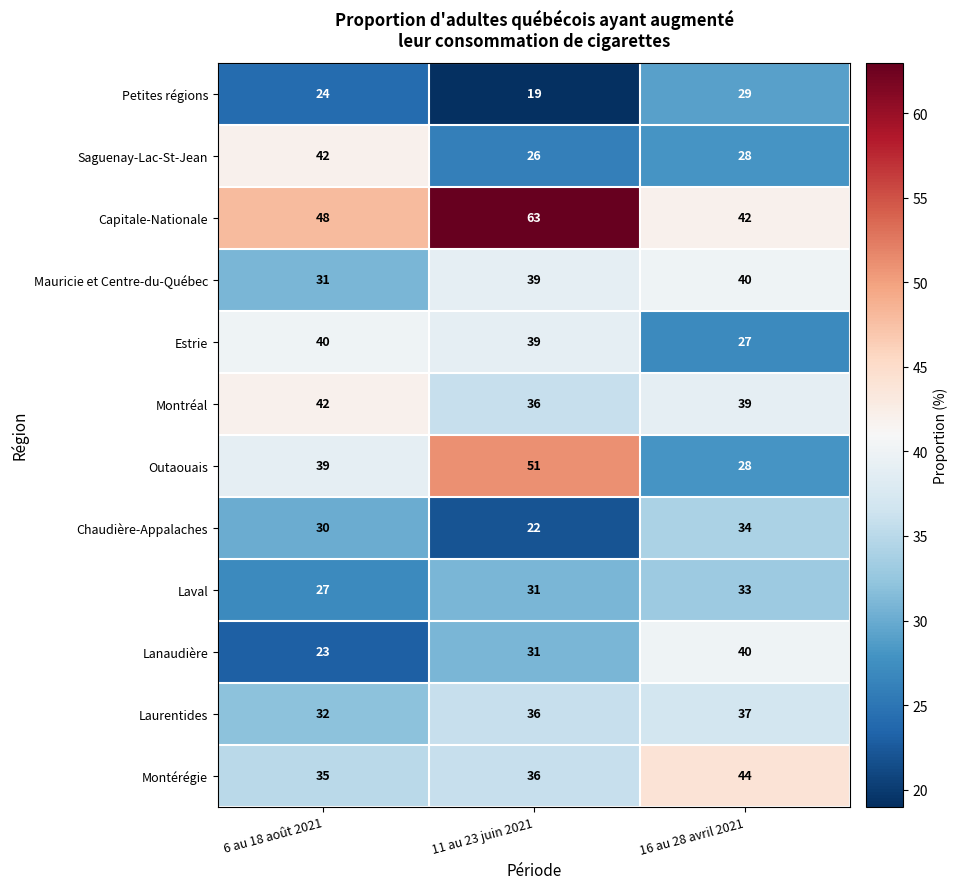

Which category has the highest value across all series?

11 au 23 juin 2021